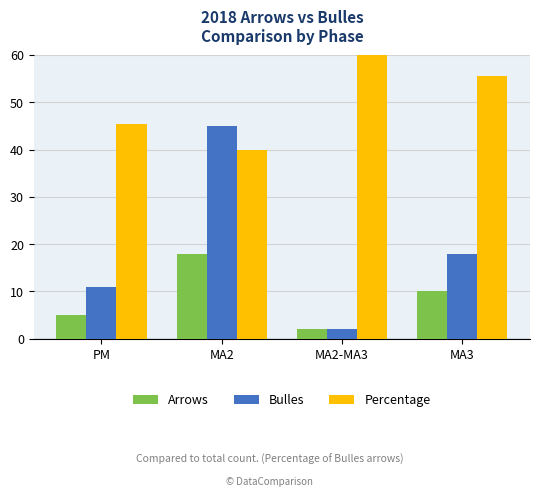

Reading left to right, list all the values displayed in this chart.

Arrows: PM=5.0	MA2=18.0	MA2-MA3=2.0	MA3=10.0
Bulles: PM=11.0	MA2=45.0	MA2-MA3=2.0	MA3=18.0
Percentage: PM=45.5	MA2=40.0	MA2-MA3=100.0	MA3=55.6